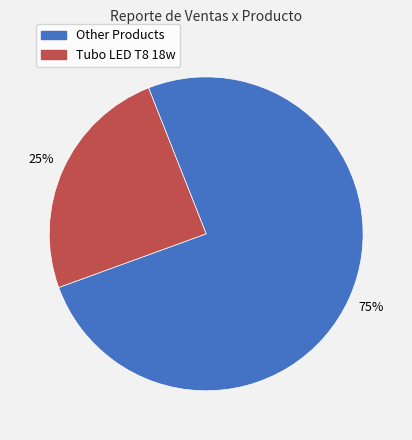

Does any single category account for the majority?

Yes